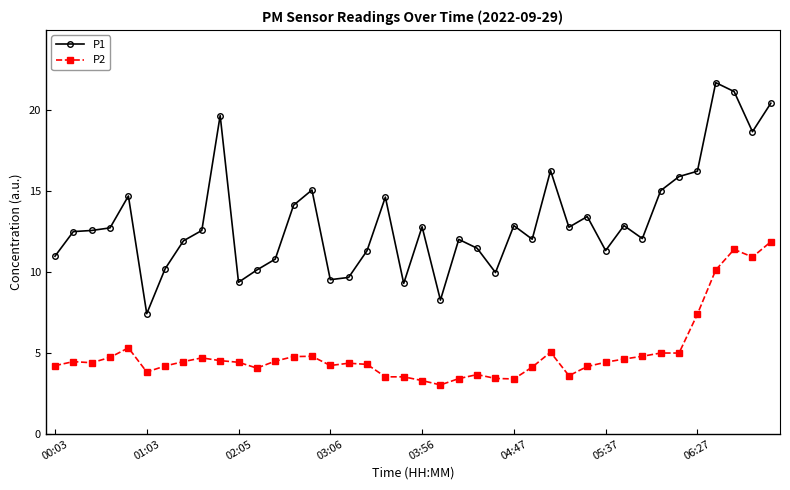

True or false: P2 has more than 2 interior local peaks.

True